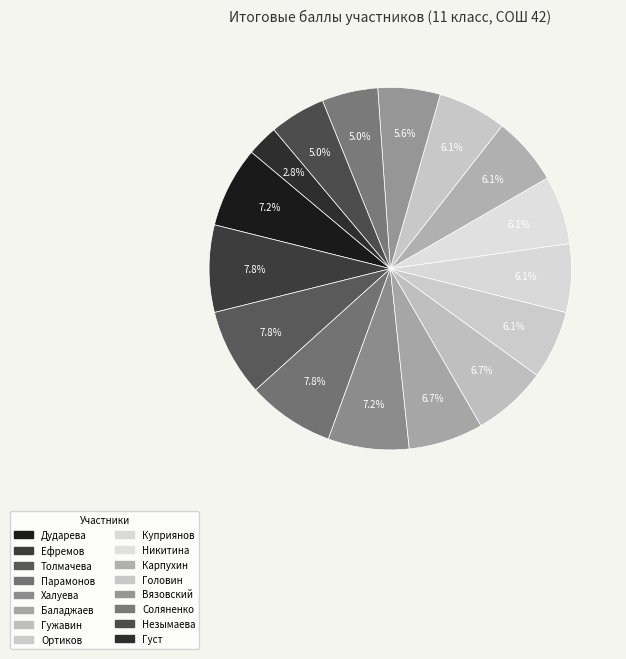

Is Толмачева the majority of the pie?

No